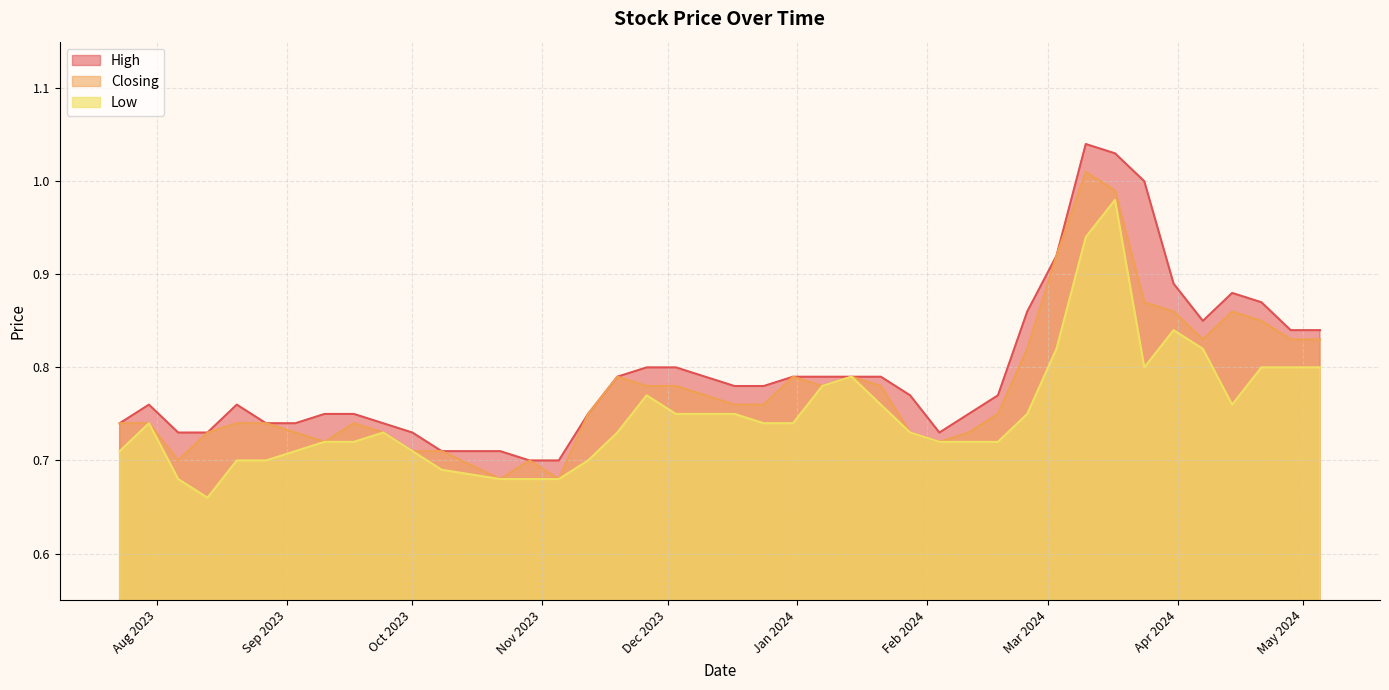

Is the value of High at 07/01/2024 greater than the value of Low at 25/02/2024?

Yes